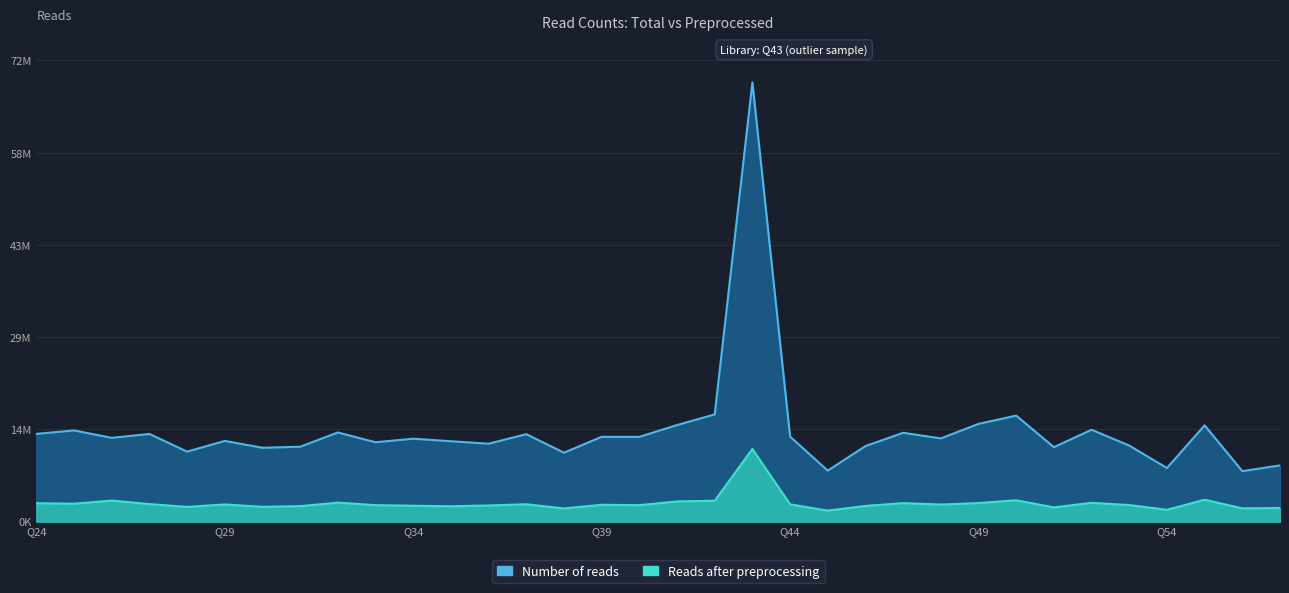

At which category does the chart reach its peak across all series?

Q43